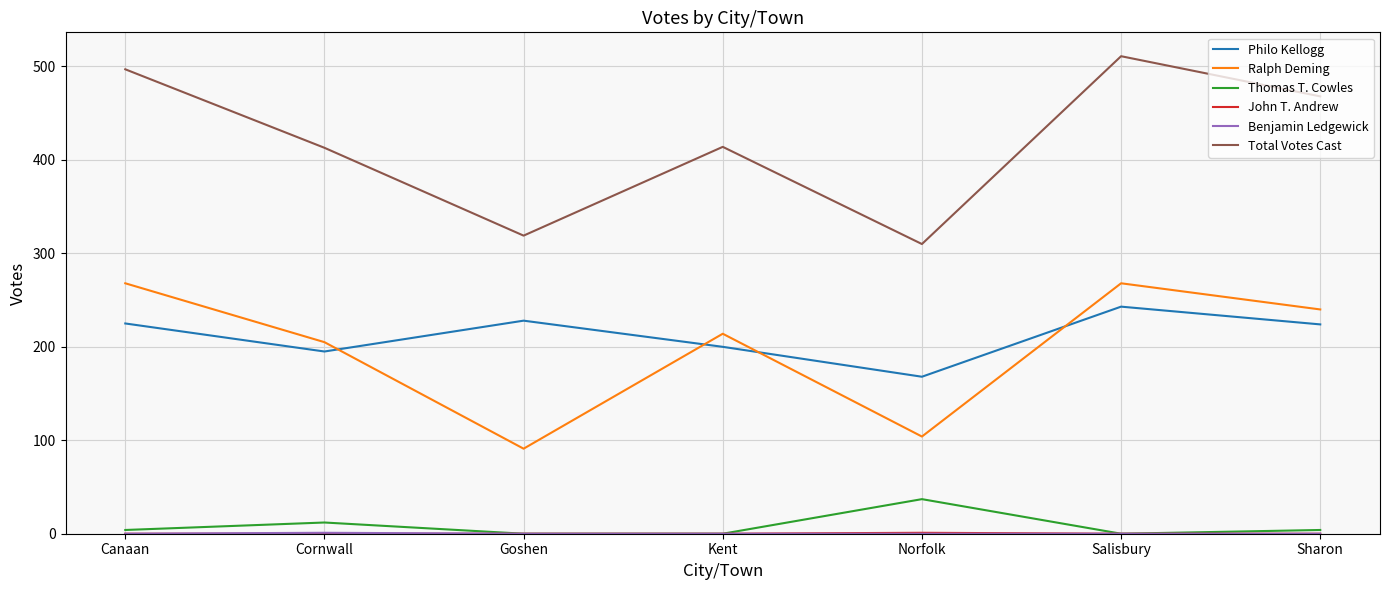

True or false: Thomas T. Cowles has a value of 0 at Goshen.

True